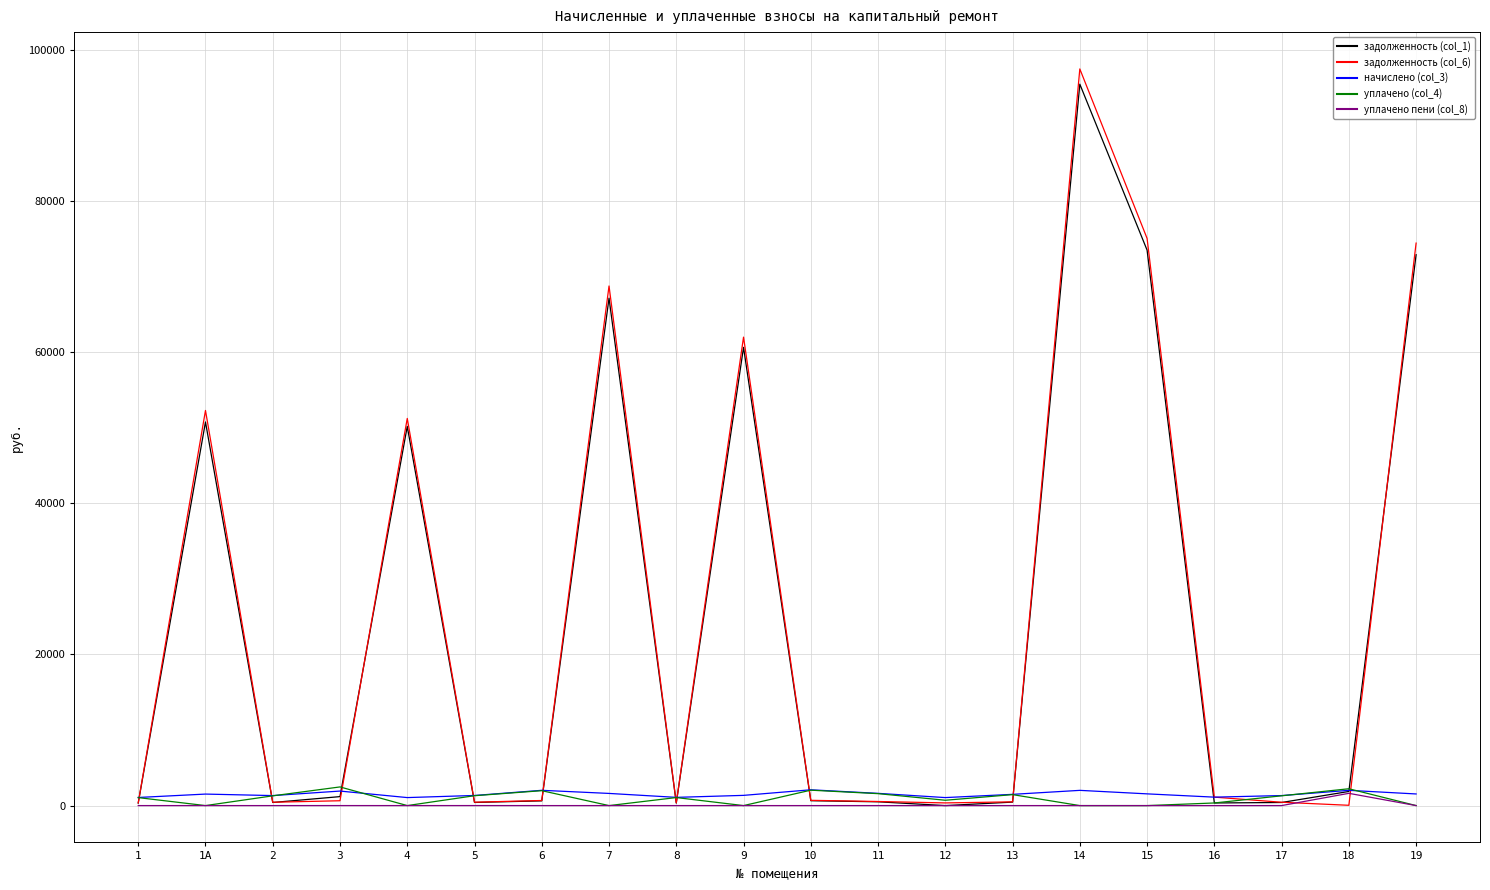

What is the greatest value displayed?

97491.5